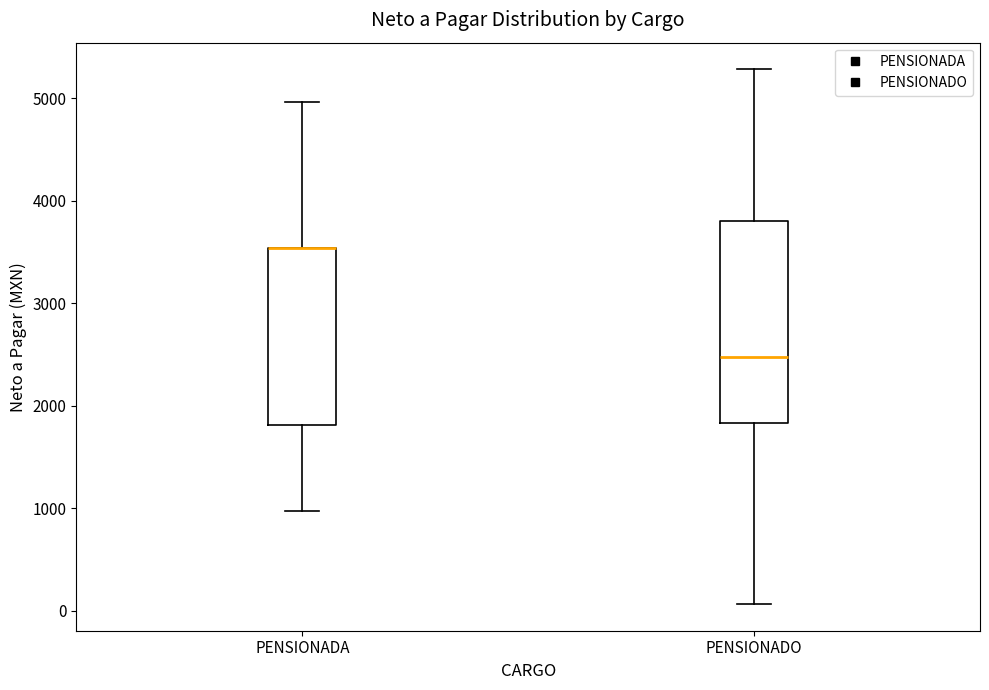

Reading left to right, transcribe this box plot: for each box, give where its median line is, the range the box spans, and where its two whiskers end, as read against the y-axis. The values are not printed on the chart, so give them approximately, as read against the axis.

PENSIONADA: median 3500 (drawn on the box's upper edge), box 1800 to 3500, whiskers 1000 to 5000
PENSIONADO: median 2500, box 1800 to 3800, whiskers 100 to 5300